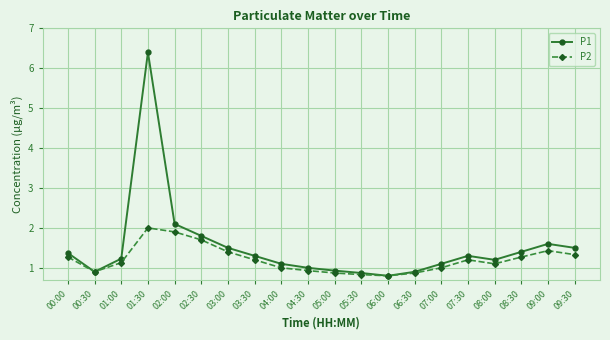

List the series in order of their peak value, lowest first.

P2, P1